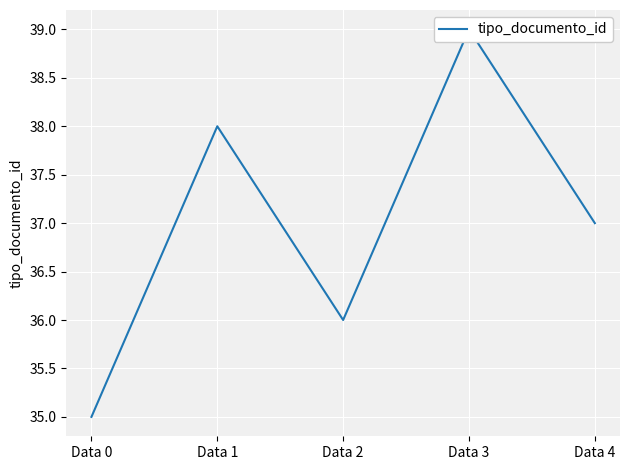

Which label corresponds to the largest value in the chart?

Data 3